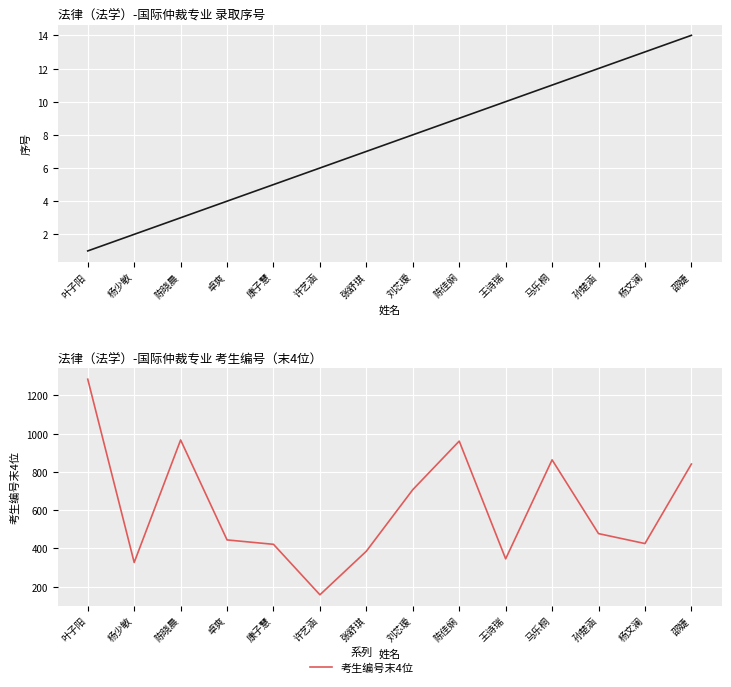

What is the sum of the 序号 values at 杨文澜 and 康子慧?

18